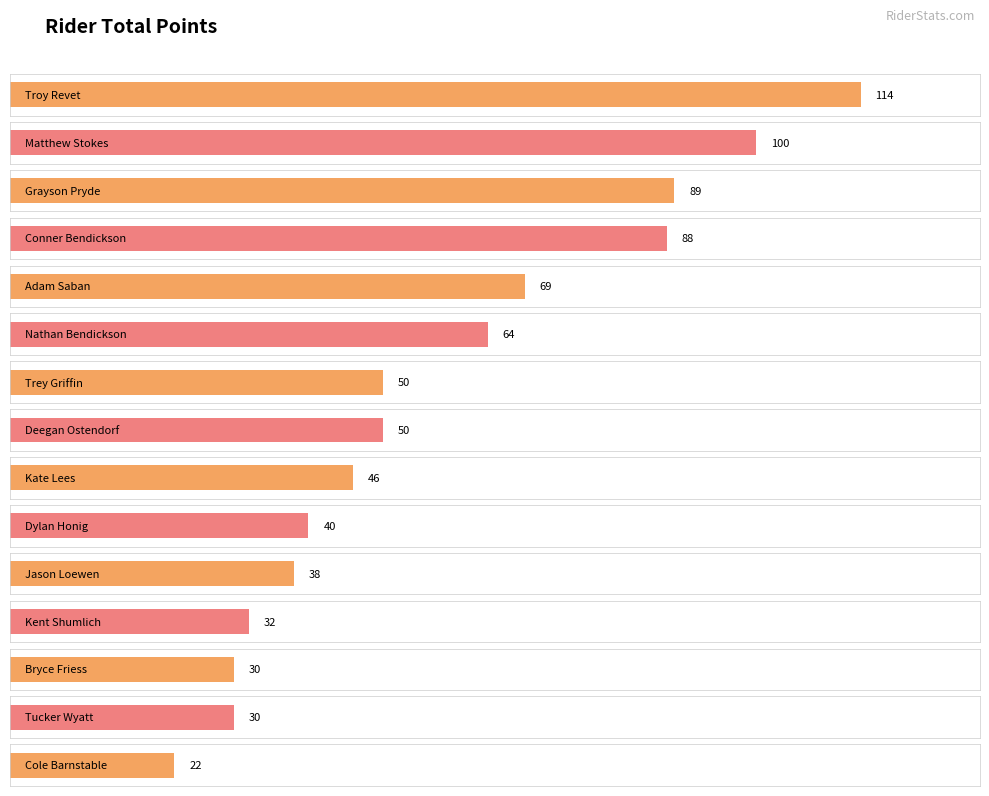

At which category does the chart reach its minimum across all series?

Cole Barnstable